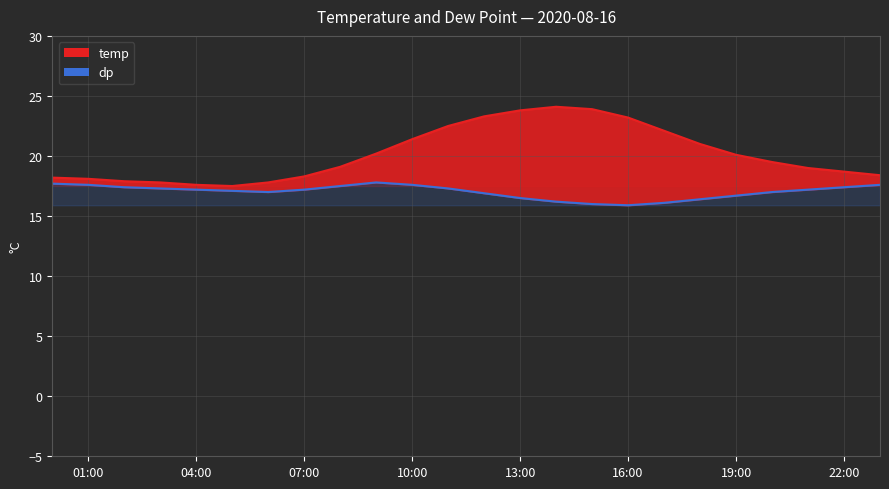

How many data points in dp are above 17?

14